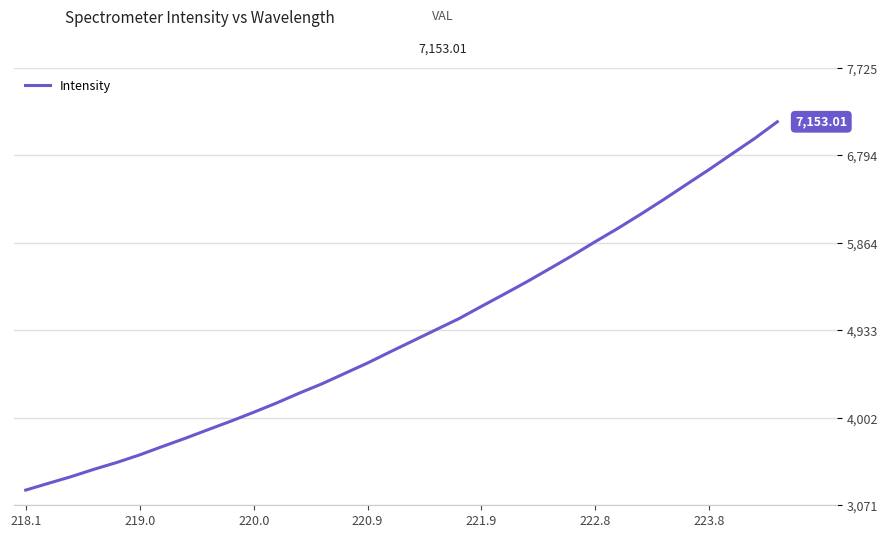

What is the difference between the maximum and minimum values?

3920.1